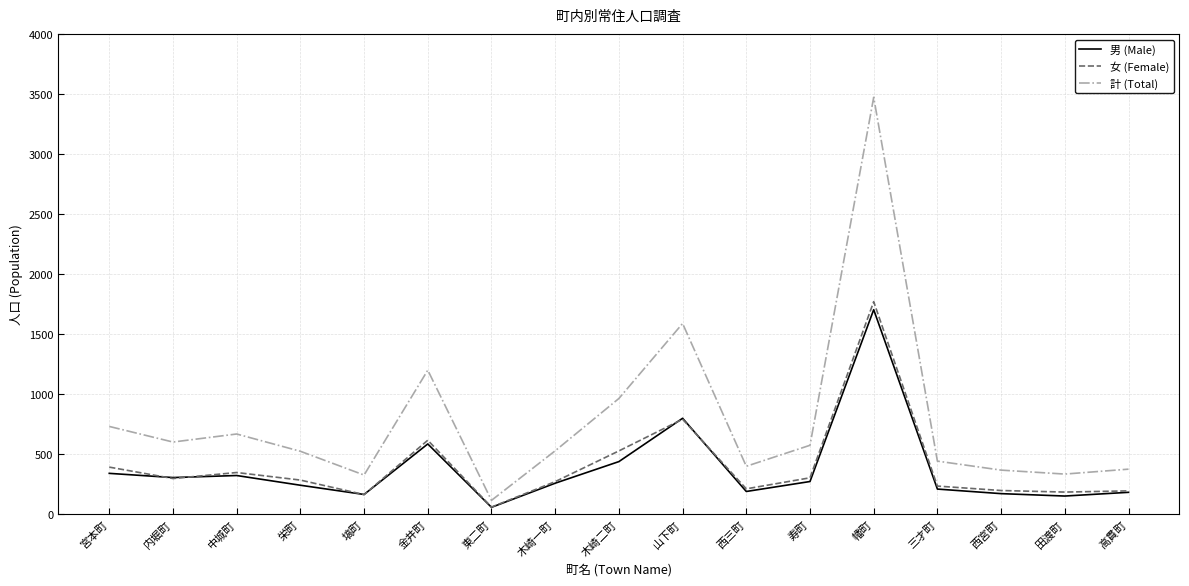

Which series changed the most between 中城町 and 塙町?

計 (Total)